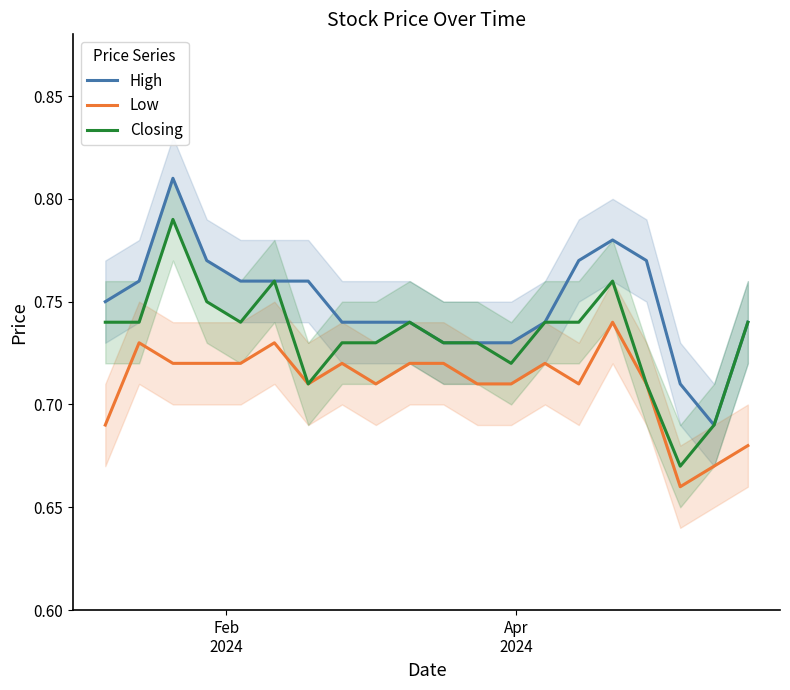

Which series has the widest spread of values?

High